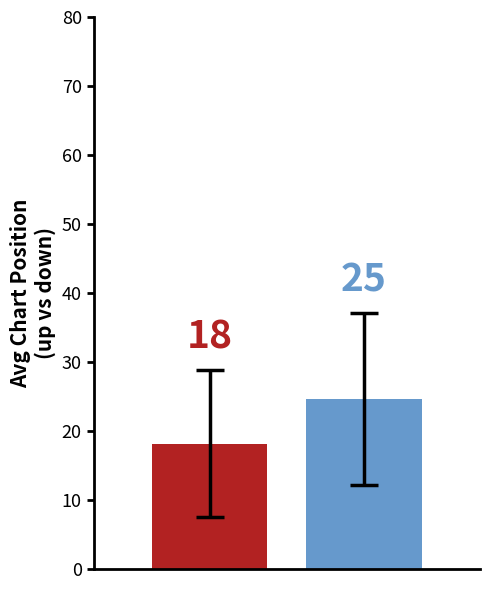

How many groups of bars are there?

1